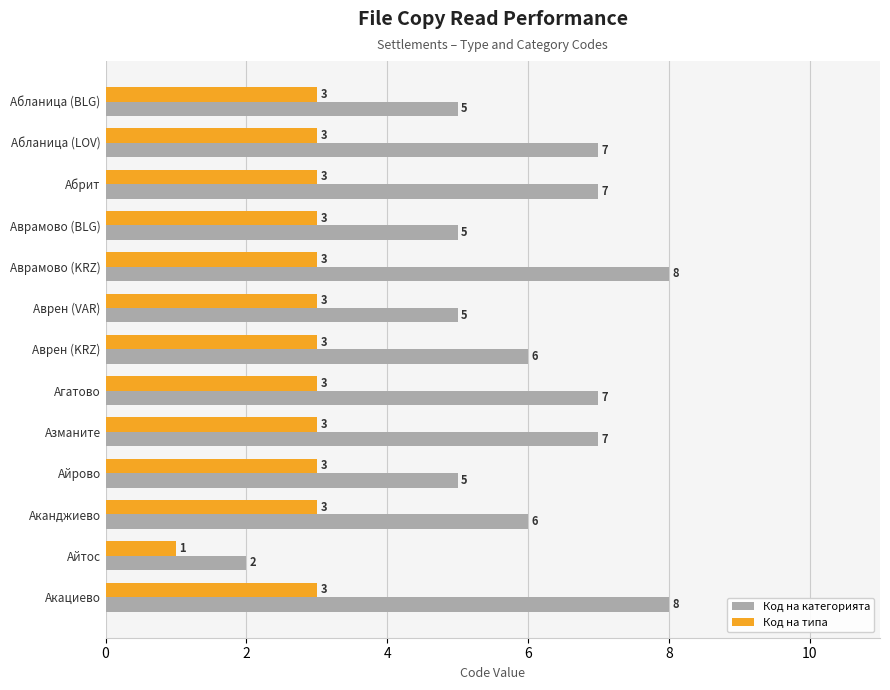

Count the number of categories in the chart.

13